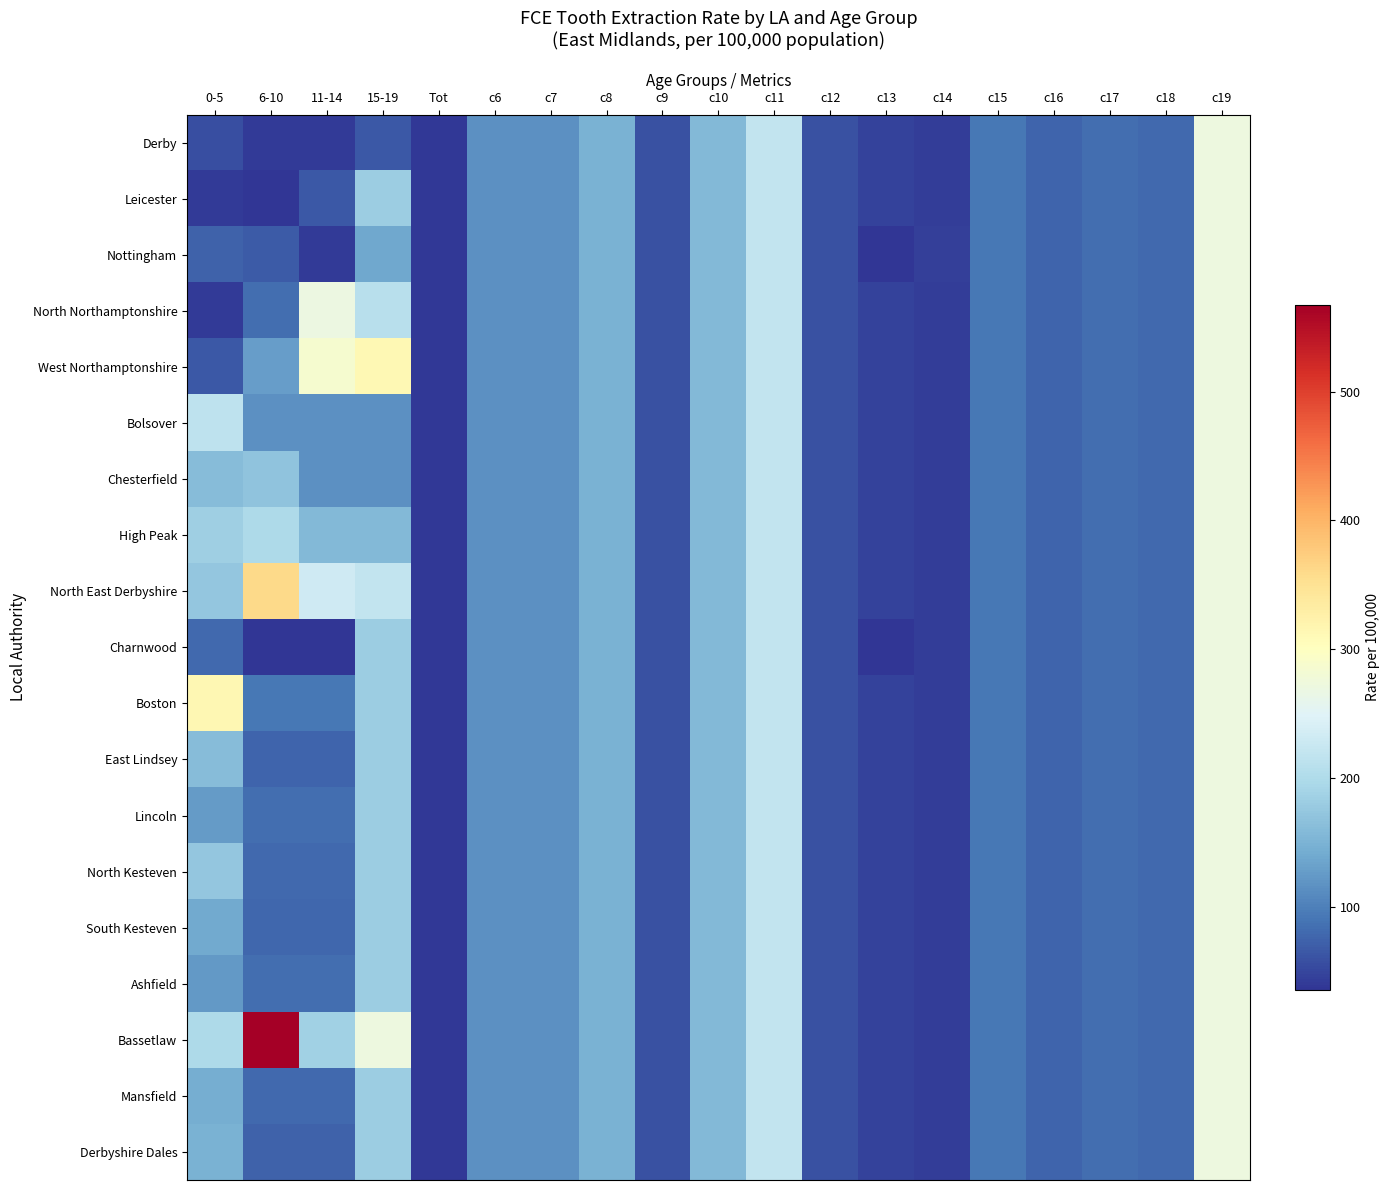

Reading right to left, extract all data points from this chart.

Derby: c19=270.2	c18=80.6	c17=84.6	c16=75.5	c15=92.3	c14=43.0	c13=46.7	c12=59.6	c11=218.8	c10=156.3	c9=59.9	c8=148.9	c7=115.2	c6=114.5	Tot=37.8	15-19=65.7	11-14=39.3	6-10=40.9	0-5=56.6
Leicester: c19=270.2	c18=80.6	c17=84.6	c16=75.5	c15=92.3	c14=43.0	c13=46.7	c12=59.6	c11=218.8	c10=156.3	c9=59.9	c8=148.9	c7=115.2	c6=114.5	Tot=37.8	15-19=182.6	11-14=65.7	6-10=36.6	0-5=40.9
Nottingham: c19=270.2	c18=80.6	c17=84.6	c16=75.5	c15=92.3	c14=44.0	c13=35.1	c12=59.6	c11=218.8	c10=156.3	c9=59.9	c8=148.9	c7=115.2	c6=114.5	Tot=37.8	15-19=137.9	11-14=39.8	6-10=66.9	0-5=73.9
North Northamptonshire: c19=270.2	c18=80.6	c17=84.5	c16=75.5	c15=92.3	c14=43.0	c13=46.7	c12=59.6	c11=218.8	c10=156.3	c9=59.9	c8=148.9	c7=115.2	c6=114.5	Tot=37.8	15-19=207.9	11-14=269.4	6-10=84.1	0-5=39.3
West Northamptonshire: c19=270.2	c18=80.6	c17=84.5	c16=75.5	c15=92.3	c14=43.0	c13=46.7	c12=59.6	c11=218.8	c10=156.3	c9=59.9	c8=148.9	c7=115.2	c6=114.5	Tot=37.8	15-19=312.1	11-14=285.7	6-10=127.5	0-5=65.7
Bolsover: c19=270.2	c18=80.6	c17=84.5	c16=75.5	c15=92.3	c14=43.0	c13=46.7	c12=59.6	c11=218.8	c10=156.3	c9=59.9	c8=148.9	c7=115.2	c6=114.5	Tot=37.8	15-19=115.2	11-14=114.5	6-10=114.5	0-5=215.8
Chesterfield: c19=270.2	c18=80.6	c17=84.5	c16=75.5	c15=92.3	c14=43.0	c13=46.7	c12=59.6	c11=218.8	c10=156.3	c9=59.9	c8=148.9	c7=115.2	c6=114.5	Tot=37.8	15-19=115.2	11-14=115.2	6-10=168.6	0-5=160.7
High Peak: c19=270.2	c18=80.6	c17=84.5	c16=75.5	c15=92.3	c14=43.0	c13=46.7	c12=59.6	c11=218.8	c10=156.3	c9=59.9	c8=148.9	c7=115.2	c6=114.5	Tot=37.8	15-19=156.3	11-14=156.3	6-10=198.8	0-5=184.8
North East Derbyshire: c19=270.2	c18=80.6	c17=84.5	c16=75.5	c15=92.3	c14=43.0	c13=46.7	c12=59.6	c11=218.8	c10=156.3	c9=59.9	c8=148.9	c7=115.2	c6=114.5	Tot=37.8	15-19=218.8	11-14=231.1	6-10=361.1	0-5=173.7
Charnwood: c19=270.2	c18=80.6	c17=84.5	c16=75.5	c15=92.3	c14=43.0	c13=35.1	c12=59.6	c11=218.8	c10=156.3	c9=59.9	c8=148.9	c7=115.2	c6=114.5	Tot=37.8	15-19=182.6	11-14=35.1	6-10=35.1	0-5=78.8
Boston: c19=270.2	c18=80.6	c17=84.5	c16=75.5	c15=92.3	c14=43.0	c13=46.7	c12=59.6	c11=218.8	c10=156.3	c9=59.9	c8=148.9	c7=115.2	c6=114.5	Tot=37.8	15-19=182.6	11-14=92.3	6-10=92.3	0-5=315.3
East Lindsey: c19=270.2	c18=80.6	c17=84.5	c16=75.5	c15=92.3	c14=43.0	c13=46.7	c12=59.6	c11=218.8	c10=156.3	c9=59.9	c8=148.9	c7=115.2	c6=114.5	Tot=37.8	15-19=182.6	11-14=75.5	6-10=75.5	0-5=161.1
Lincoln: c19=270.2	c18=80.6	c17=84.5	c16=75.5	c15=92.3	c14=43.0	c13=46.7	c12=59.6	c11=218.8	c10=156.3	c9=59.9	c8=148.9	c7=115.2	c6=114.5	Tot=37.8	15-19=182.6	11-14=84.6	6-10=84.6	0-5=124.8
North Kesteven: c19=270.2	c18=80.6	c17=84.5	c16=75.5	c15=92.3	c14=43.0	c13=46.7	c12=59.6	c11=218.8	c10=156.3	c9=59.9	c8=148.9	c7=115.2	c6=114.5	Tot=37.8	15-19=182.6	11-14=80.1	6-10=80.1	0-5=174.2
South Kesteven: c19=270.2	c18=80.6	c17=84.5	c16=75.5	c15=92.3	c14=43.0	c13=46.7	c12=59.6	c11=218.8	c10=156.3	c9=59.9	c8=148.9	c7=115.2	c6=114.5	Tot=37.8	15-19=182.6	11-14=78.2	6-10=78.2	0-5=140.9
Ashfield: c19=270.2	c18=80.6	c17=84.6	c16=75.5	c15=92.3	c14=43.0	c13=46.7	c12=59.6	c11=218.8	c10=156.3	c9=59.9	c8=148.9	c7=115.2	c6=114.5	Tot=37.8	15-19=182.6	11-14=84.6	6-10=84.6	0-5=123.7
Bassetlaw: c19=270.2	c18=80.6	c17=84.5	c16=75.5	c15=92.3	c14=43.0	c13=46.7	c12=59.6	c11=218.8	c10=156.3	c9=59.9	c8=148.9	c7=115.2	c6=114.5	Tot=37.8	15-19=270.2	11-14=186.8	6-10=567.7	0-5=198.2
Mansfield: c19=270.2	c18=80.6	c17=84.5	c16=75.5	c15=92.3	c14=43.0	c13=46.7	c12=59.6	c11=218.8	c10=156.3	c9=59.9	c8=148.9	c7=115.2	c6=114.5	Tot=37.8	15-19=182.6	11-14=80.6	6-10=80.6	0-5=144.7
Derbyshire Dales: c19=270.2	c18=80.6	c17=84.5	c16=75.5	c15=92.3	c14=43.0	c13=46.7	c12=59.6	c11=218.8	c10=156.3	c9=59.9	c8=148.9	c7=115.2	c6=114.5	Tot=37.8	15-19=182.6	11-14=74.5	6-10=74.5	0-5=148.9